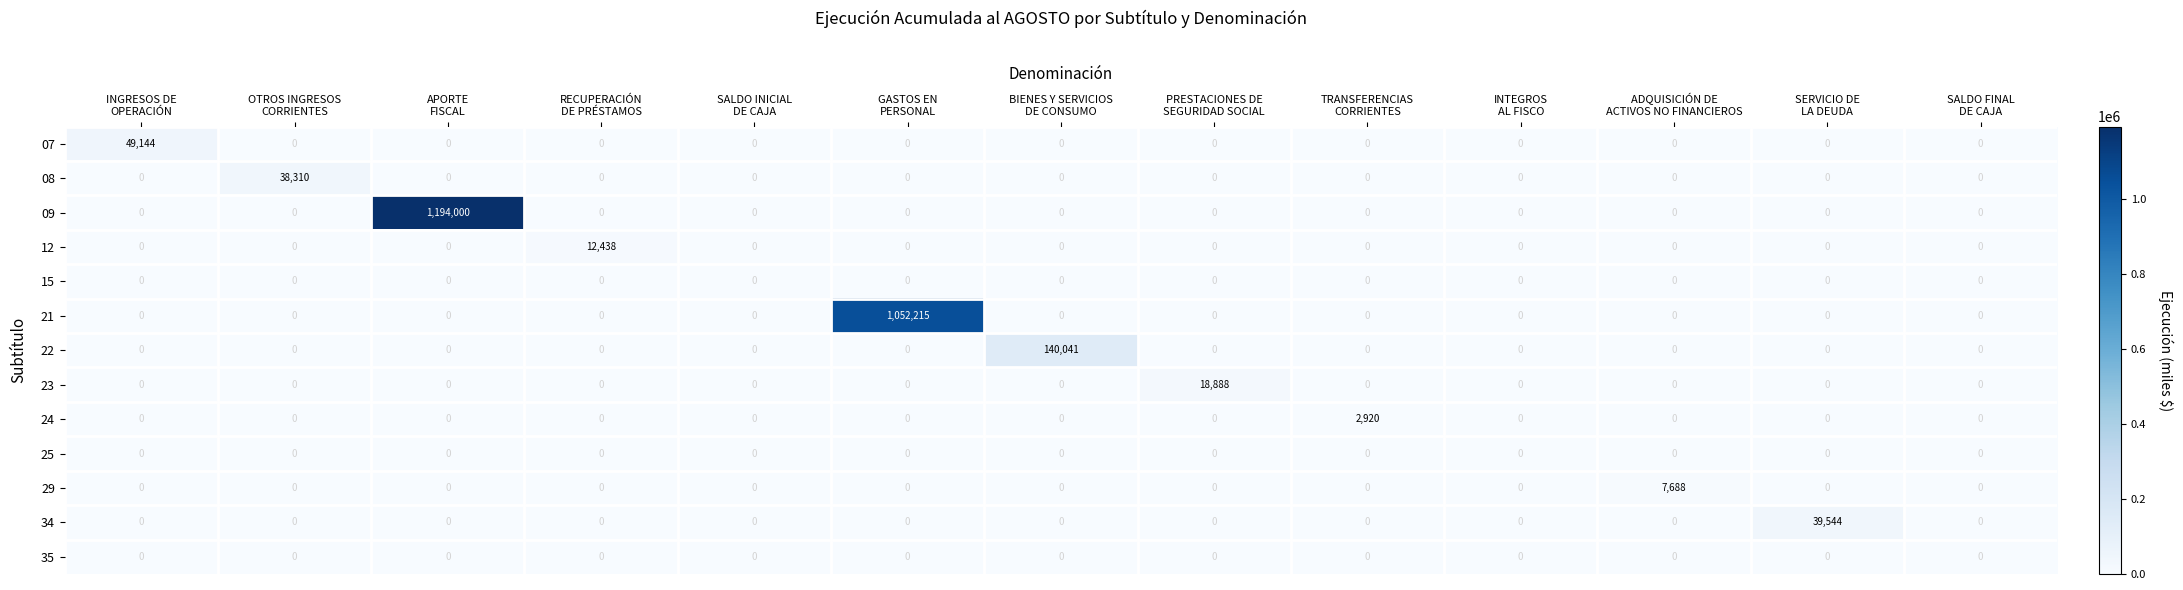

What is the total value across all series at PRESTACIONES DE
SEGURIDAD SOCIAL?

18888